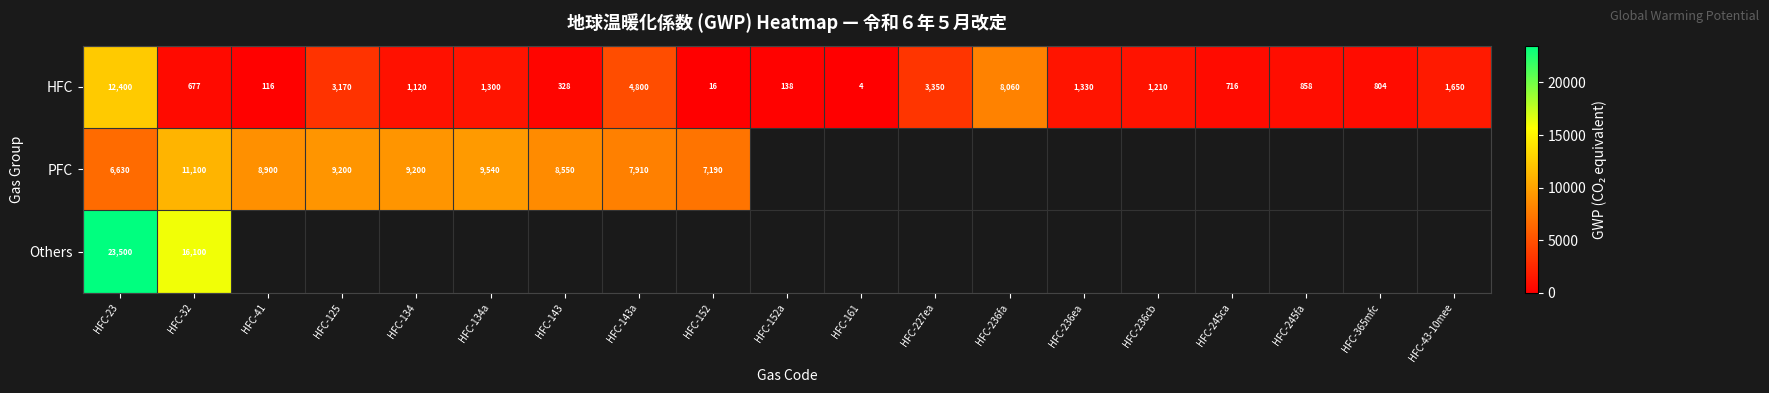

Which category has the highest value in the HFC series?

HFC-23